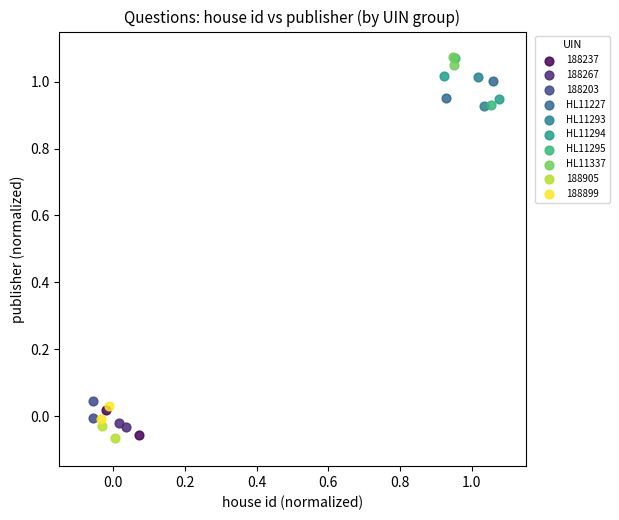

What are all the series names shown in the legend?

188237, 188267, 188203, HL11227, HL11293, HL11294, HL11295, HL11337, 188905, 188899